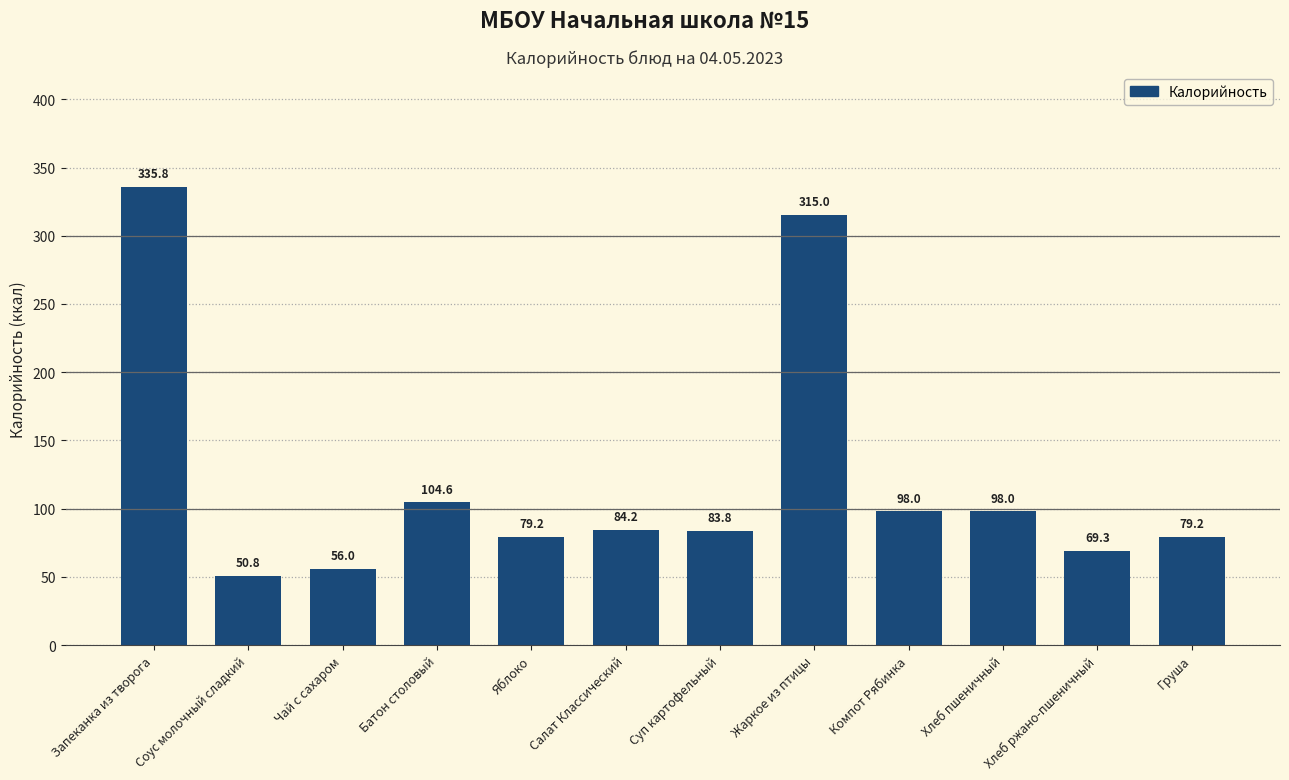

What is the greatest value displayed?

335.8